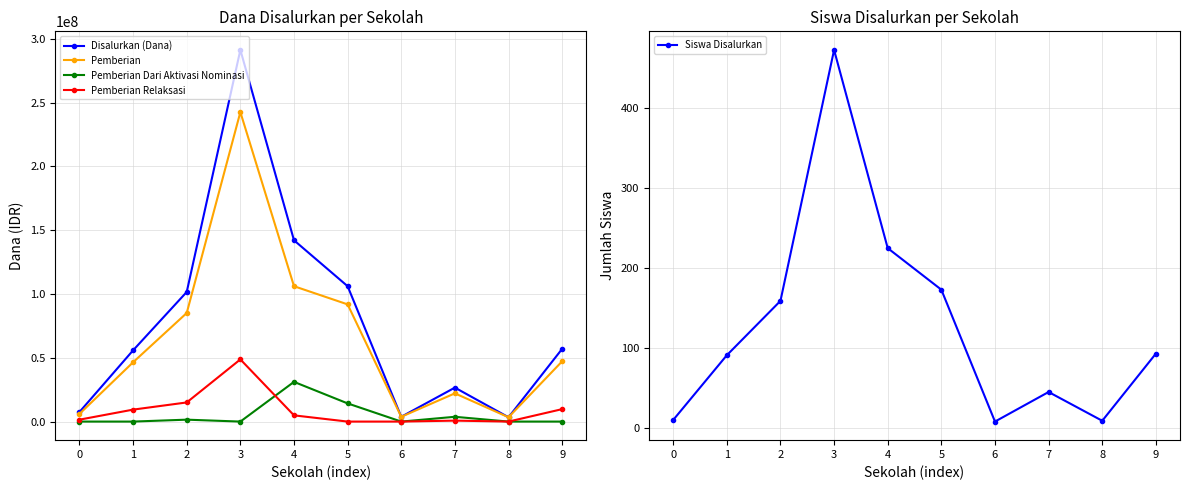

What is the greatest value displayed?

291375000